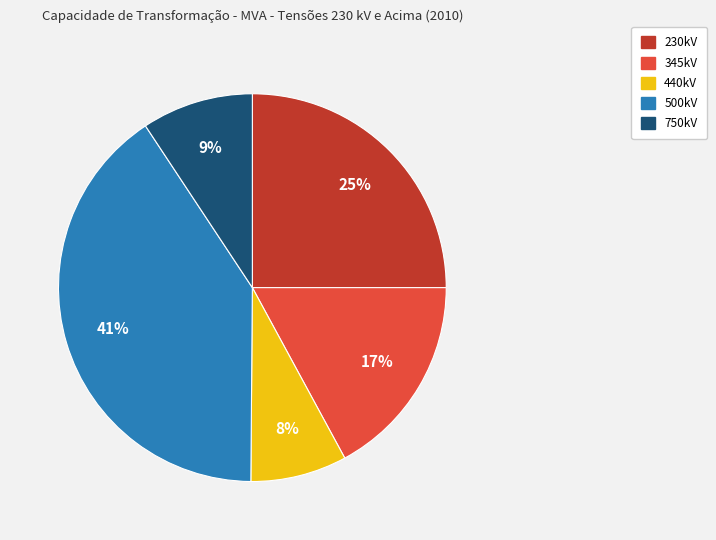

Is it true that 440kV is 8% of the pie?

True